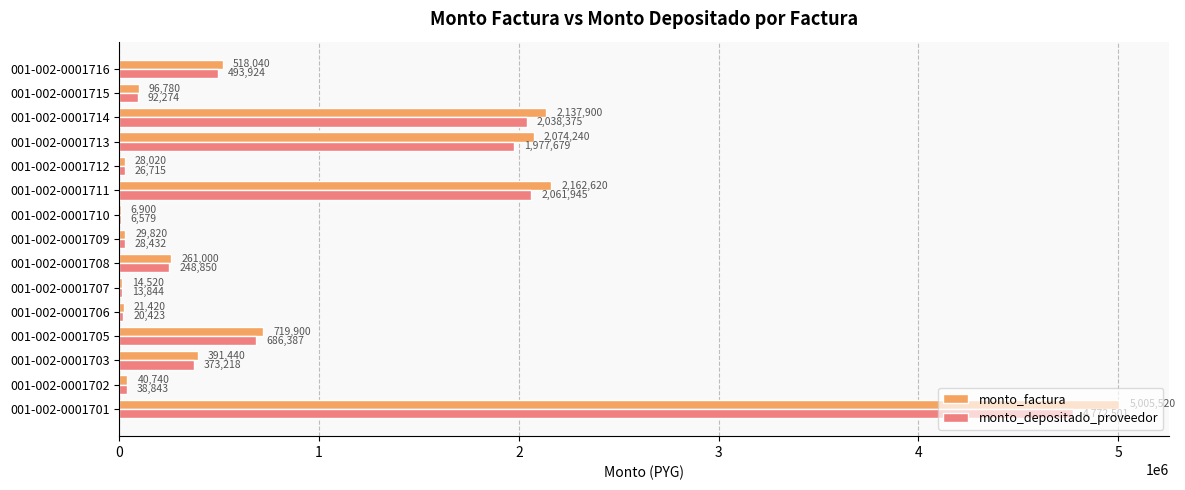

What is the approximate value of monto_factura at 001-002-0001703?

391440